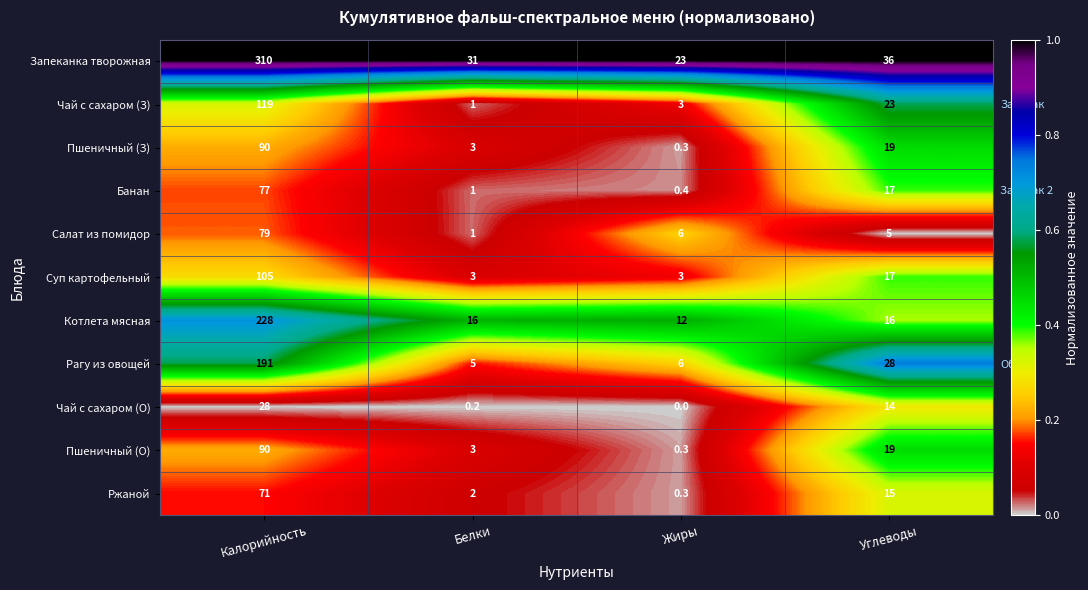

Which series has the widest spread of values?

Запеканка творожная